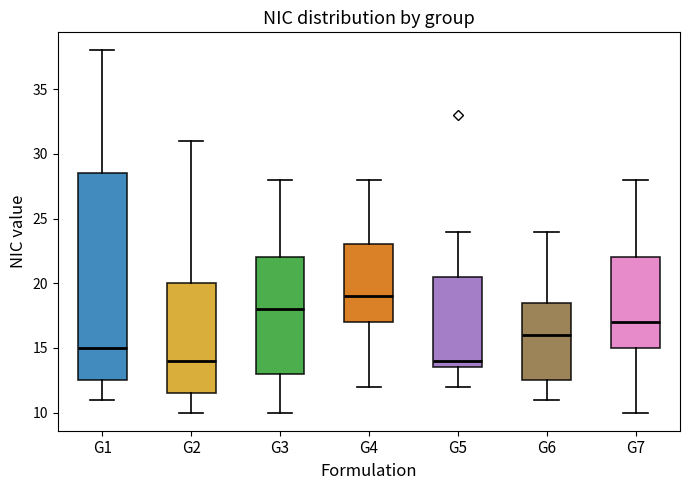

Where does the upper whisker of the box for G3 end on the y-axis? The values are not printed on the chart, so give them approximately, as read against the axis.

28.0